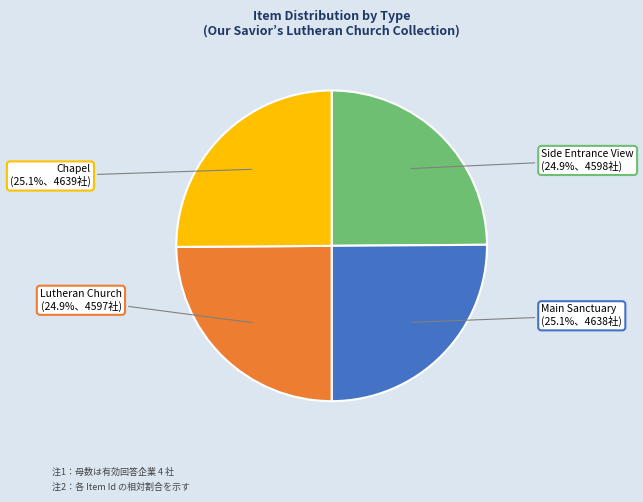

How many segments does this pie chart have?

4